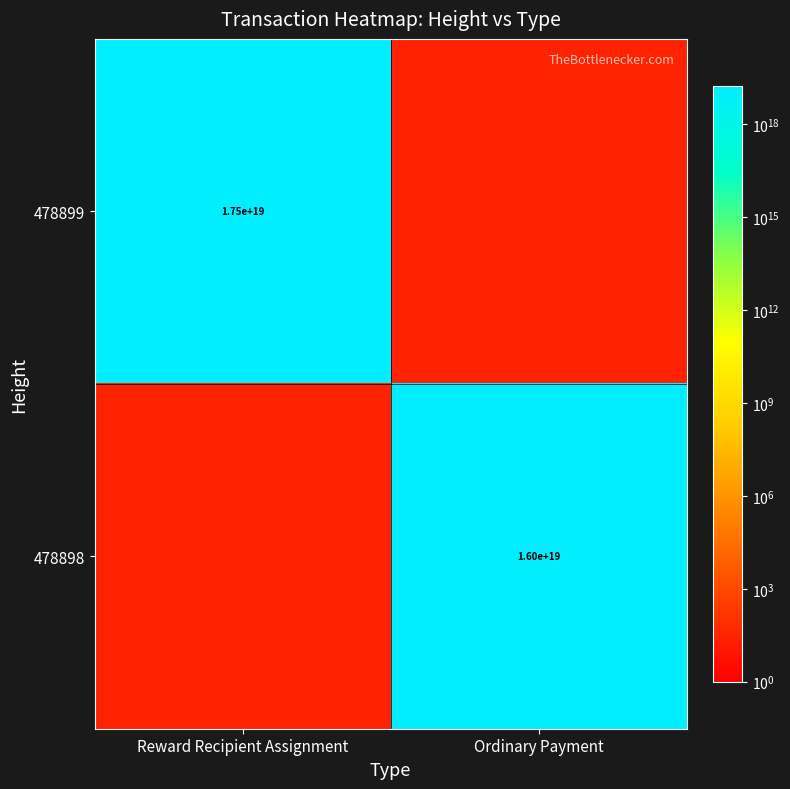

The 478899 series shows 4222850571050836480 at Reward Recipient Assignment. True or false?

False